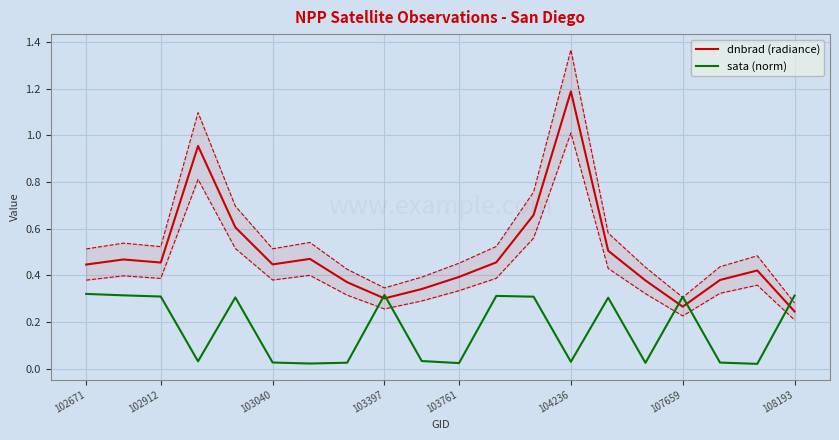

Between 17 and 18, which series saw the biggest shift?

dnbrad (radiance)